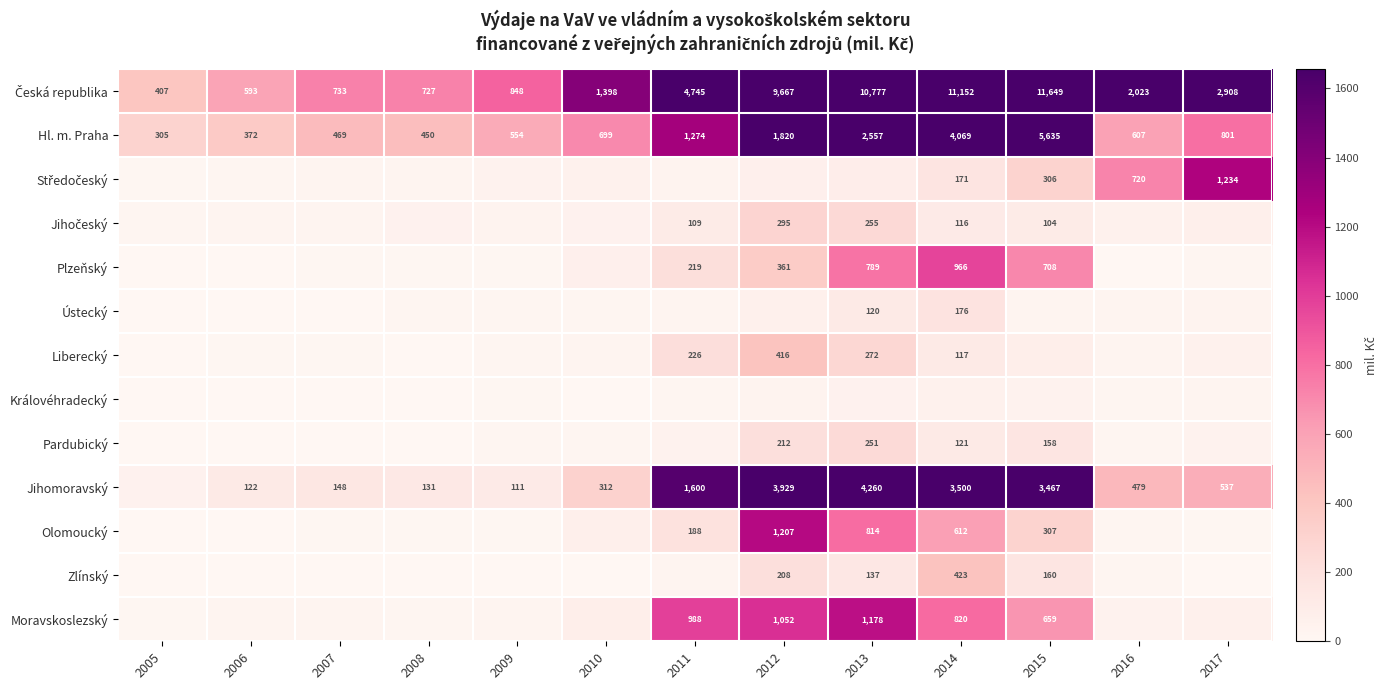

What is the difference between the maximum and minimum values in the Pardubický series?

248.1